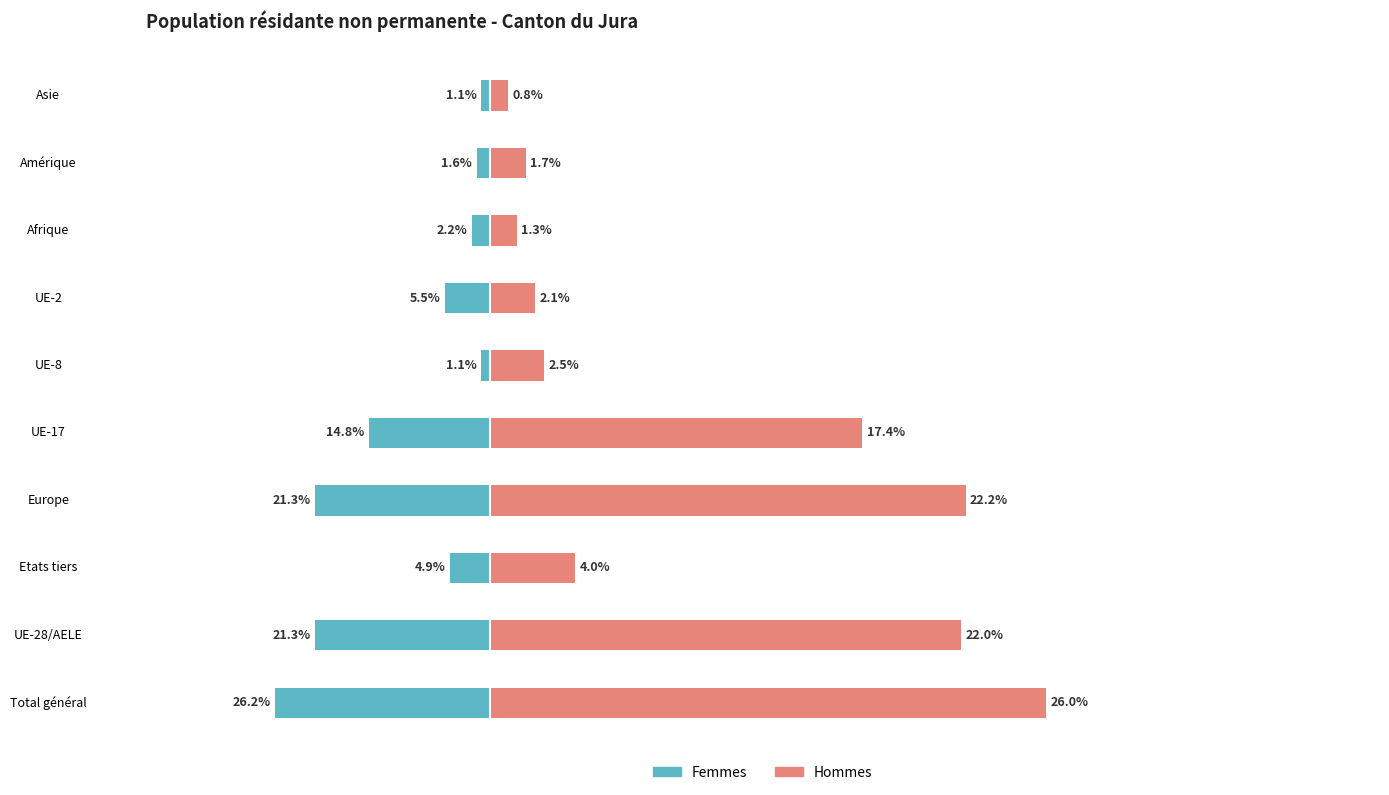

Rank the series by their average value, from highest to lowest.

Hommes, Femmes